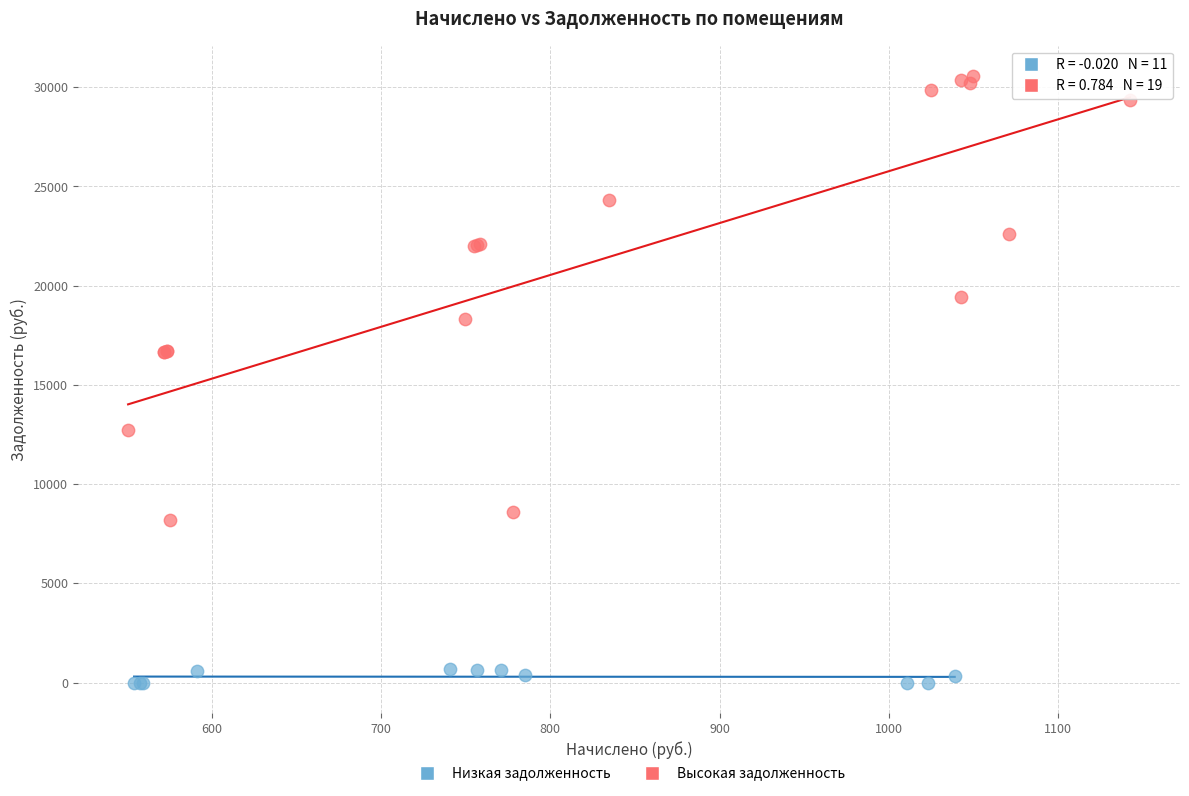

Which series has the widest spread of Y values?

Высокая задолженность